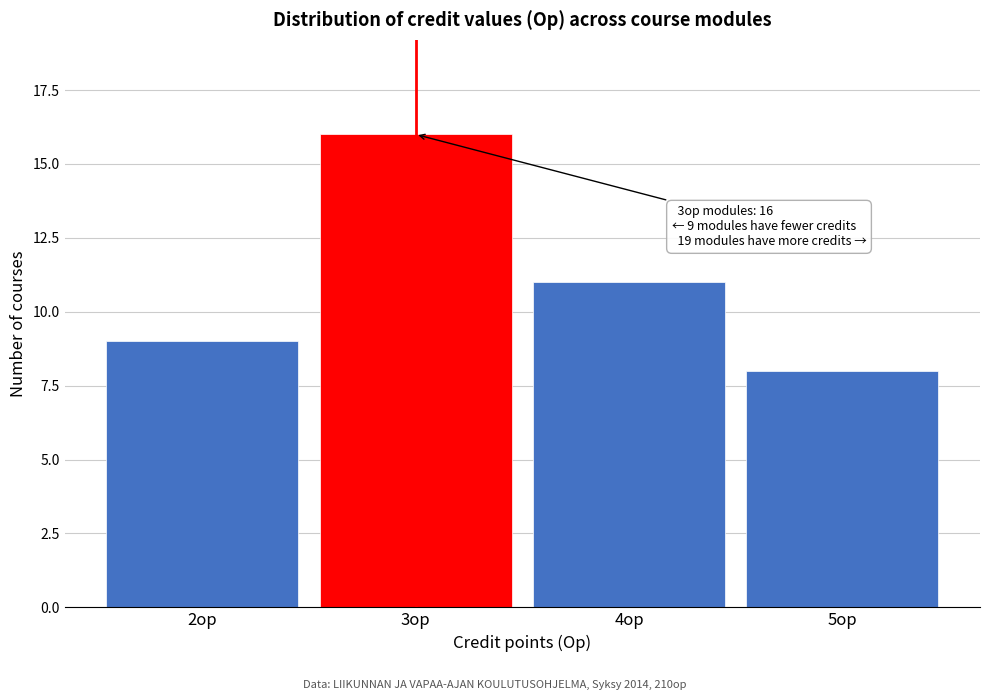

Reading left to right, what are all the values shown in this chart?

9	16	11	8